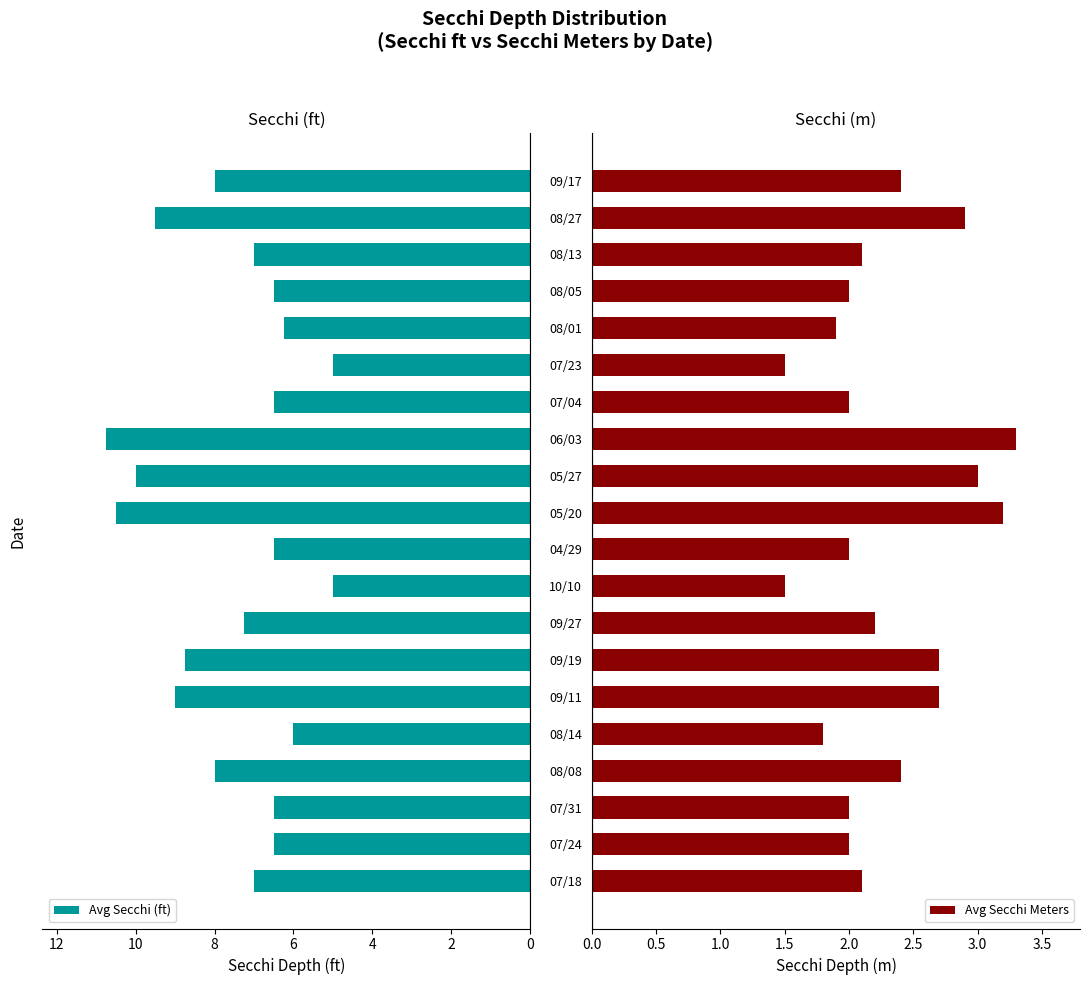

What is the highest value of the Avg Secchi (ft) series?

10.8